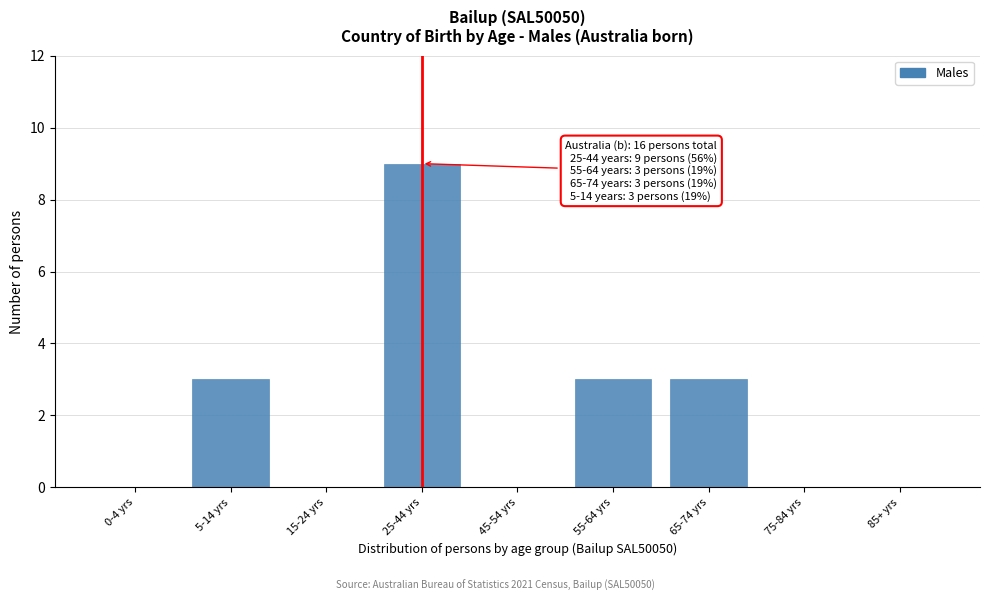

Reading left to right, list all the values displayed in this chart.

0-4 yrs=0	5-14 yrs=3	15-24 yrs=0	25-44 yrs=9	45-54 yrs=0	55-64 yrs=3	65-74 yrs=3	75-84 yrs=0	85+ yrs=0